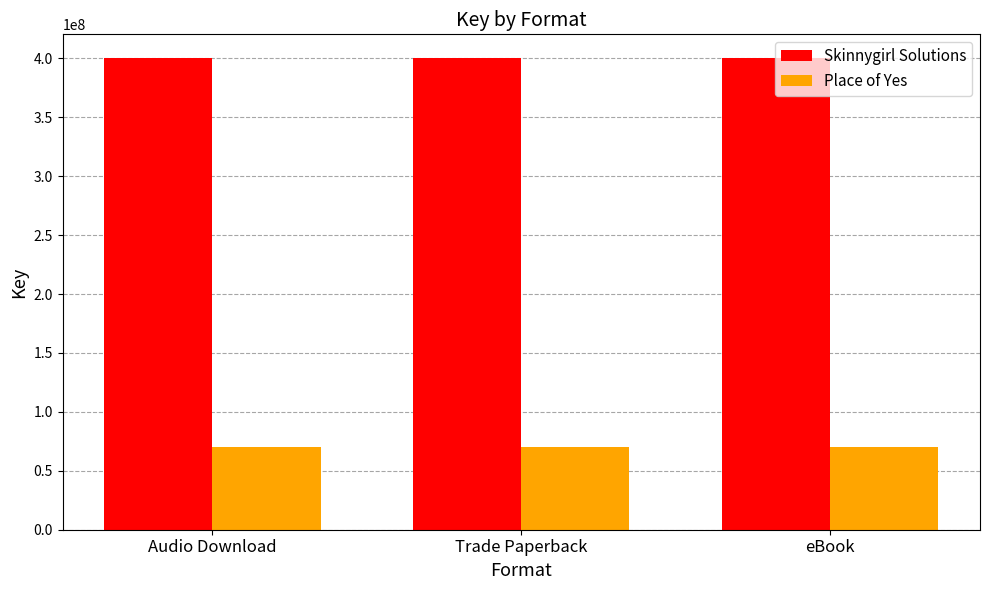

Reading right to left, extract all data points from this chart.

Skinnygirl Solutions: 400409785	400409785	400409785
Place of Yes: 70231390	70231390	70231390